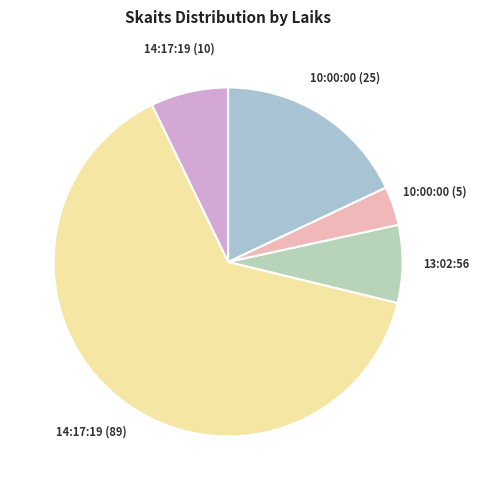

Do 14:17:19 (10) and 14:17:19 (89) together represent more than half of the pie?

Yes